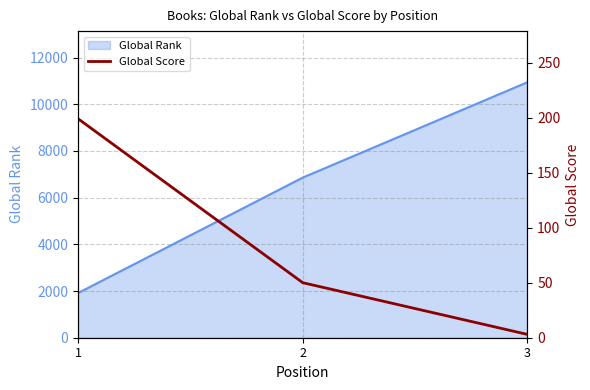

The value at 3 is 1. True or false?

False